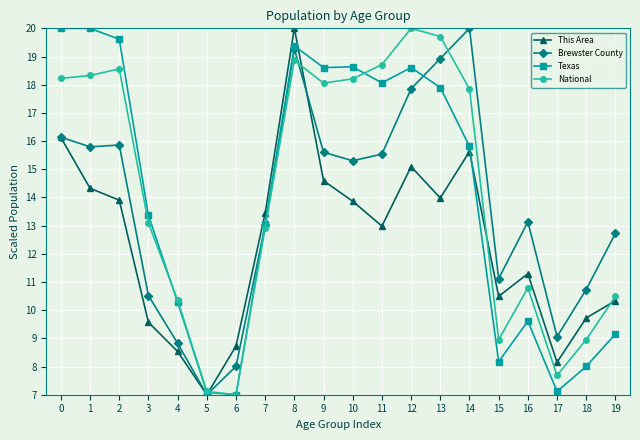

What is the difference between the second highest and minimum values in the Brewster County series?

12.3